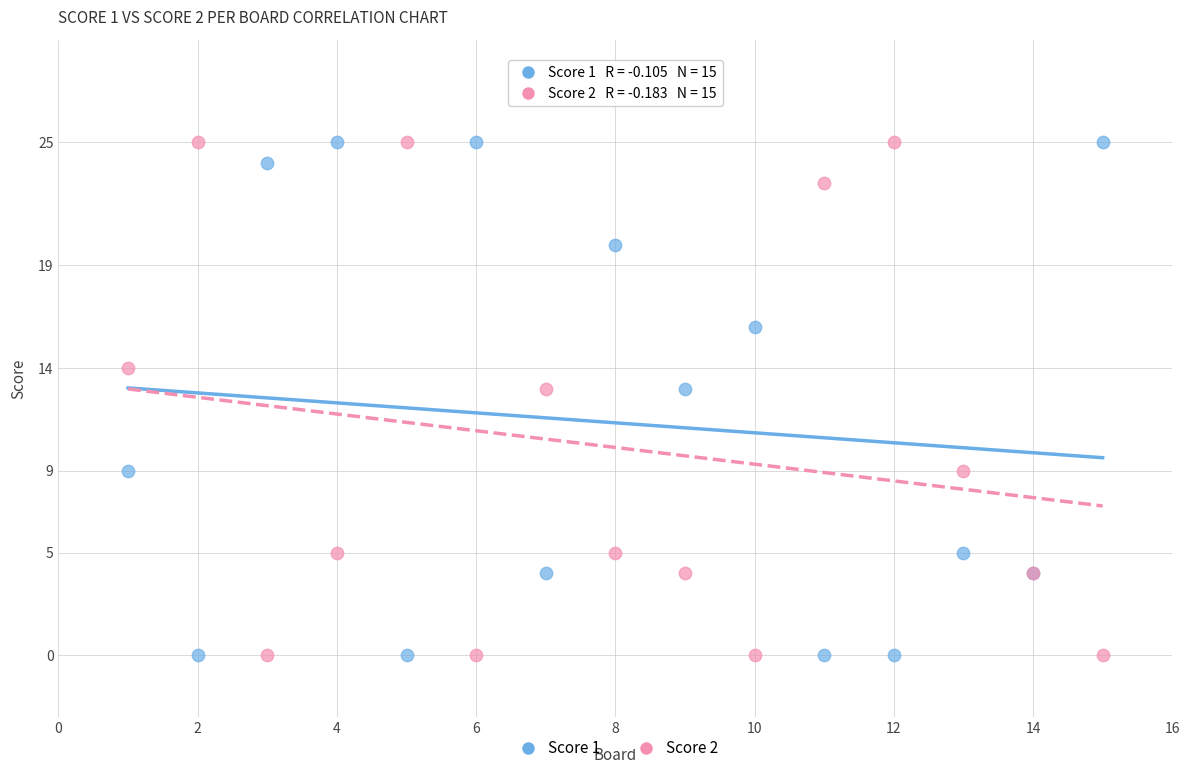

What is the X range (max minus min) for the scatter plot?

14